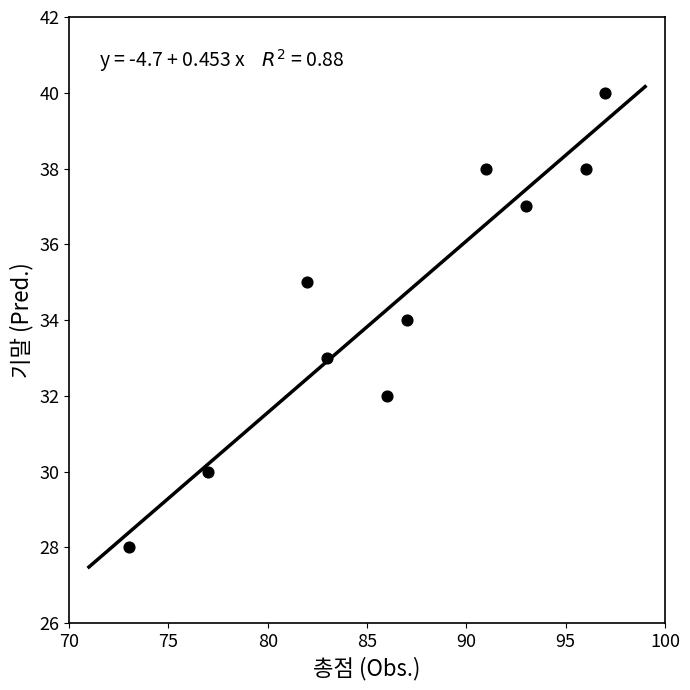

What is the average X value?

86